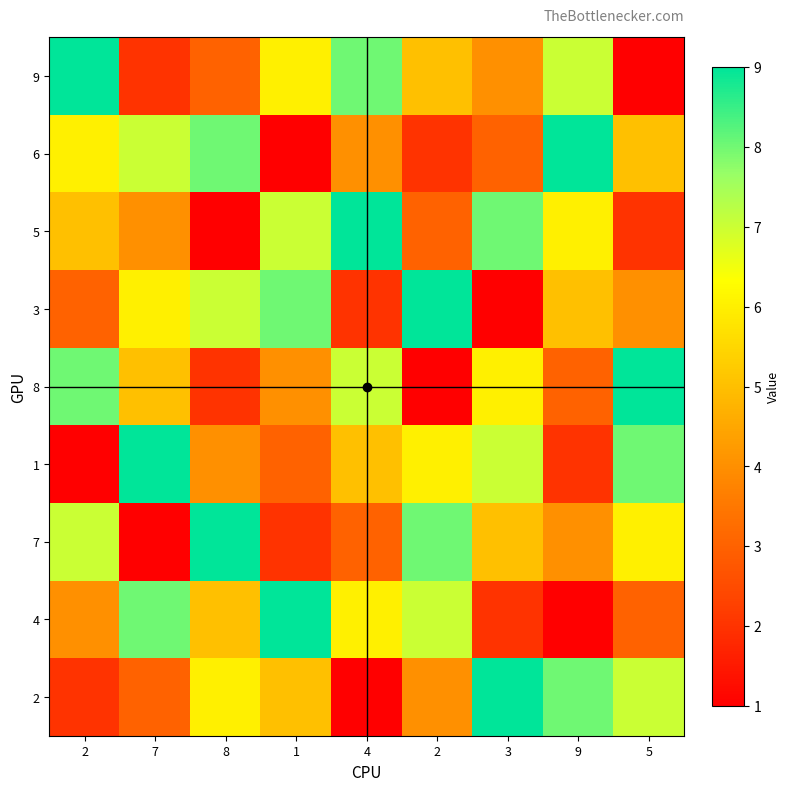

Reading right to left, extract all data points from this chart.

9: 5=1	9=7	3=4	2=5	4=8	1=6	8=3	7=2	2=9
6: 5=5	9=9	3=3	2=2	4=4	1=1	8=8	7=7	2=6
5: 5=2	9=6	3=8	2=3	4=9	1=7	8=1	7=4	2=5
3: 5=4	9=5	3=1	2=9	4=2	1=8	8=7	7=6	2=3
8: 5=9	9=3	3=6	2=1	4=7	1=4	8=2	7=5	2=8
1: 5=8	9=2	3=7	2=6	4=5	1=3	8=4	7=9	2=1
7: 5=6	9=4	3=5	2=8	4=3	1=2	8=9	7=1	2=7
4: 5=3	9=1	3=2	2=7	4=6	1=9	8=5	7=8	2=4
2: 5=7	9=8	3=9	2=4	4=1	1=5	8=6	7=3	2=2